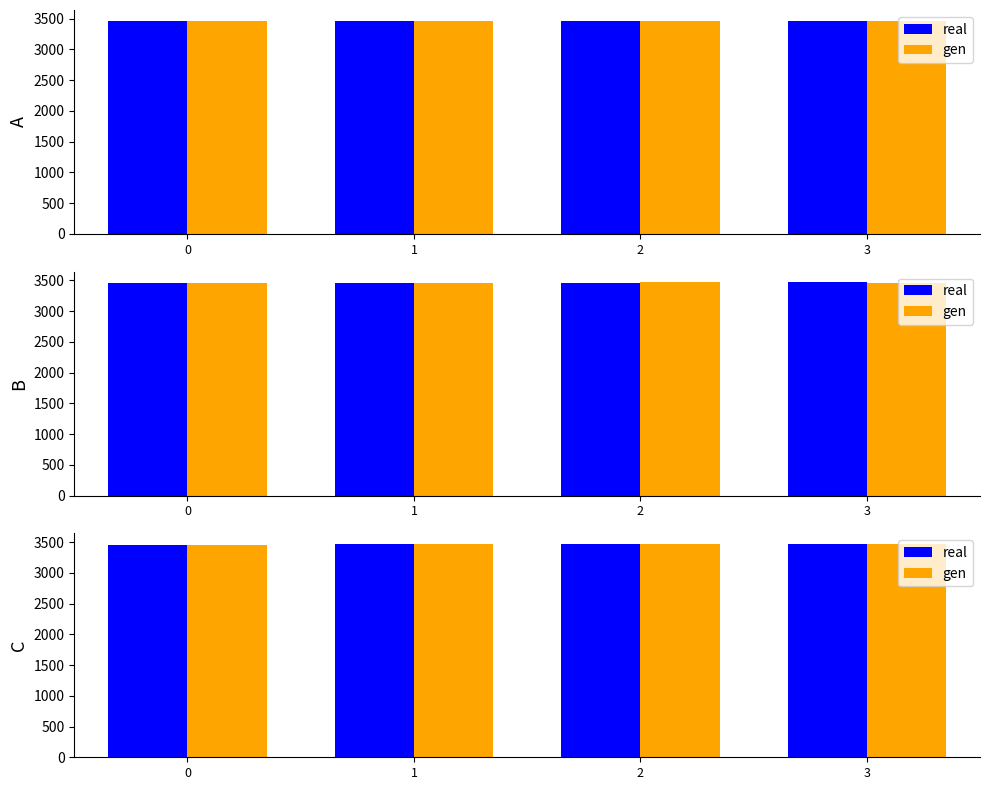

At which category is the sum across all series the highest?

2